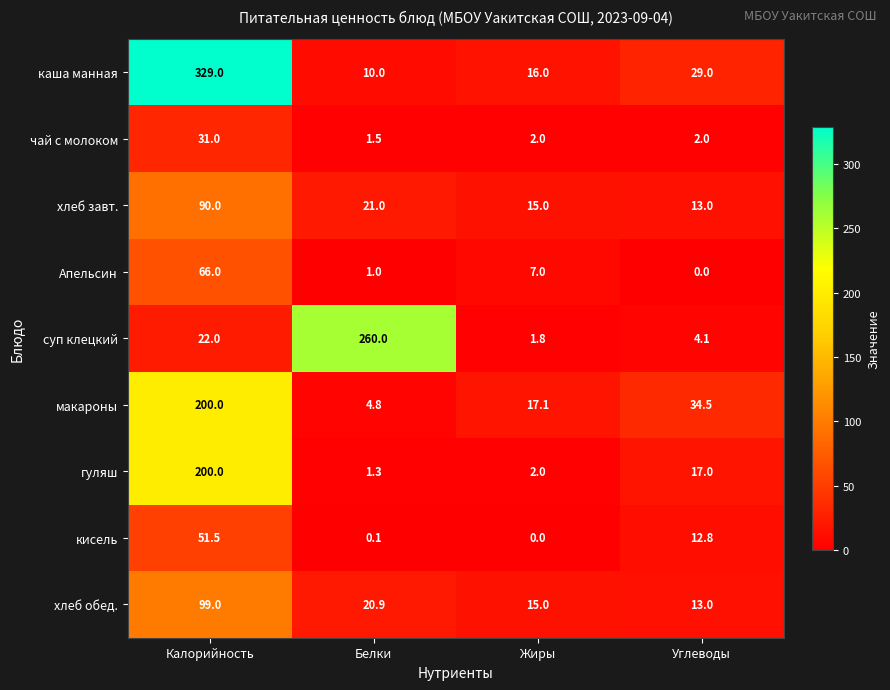

What is the total value across all series at Углеводы?

125.4